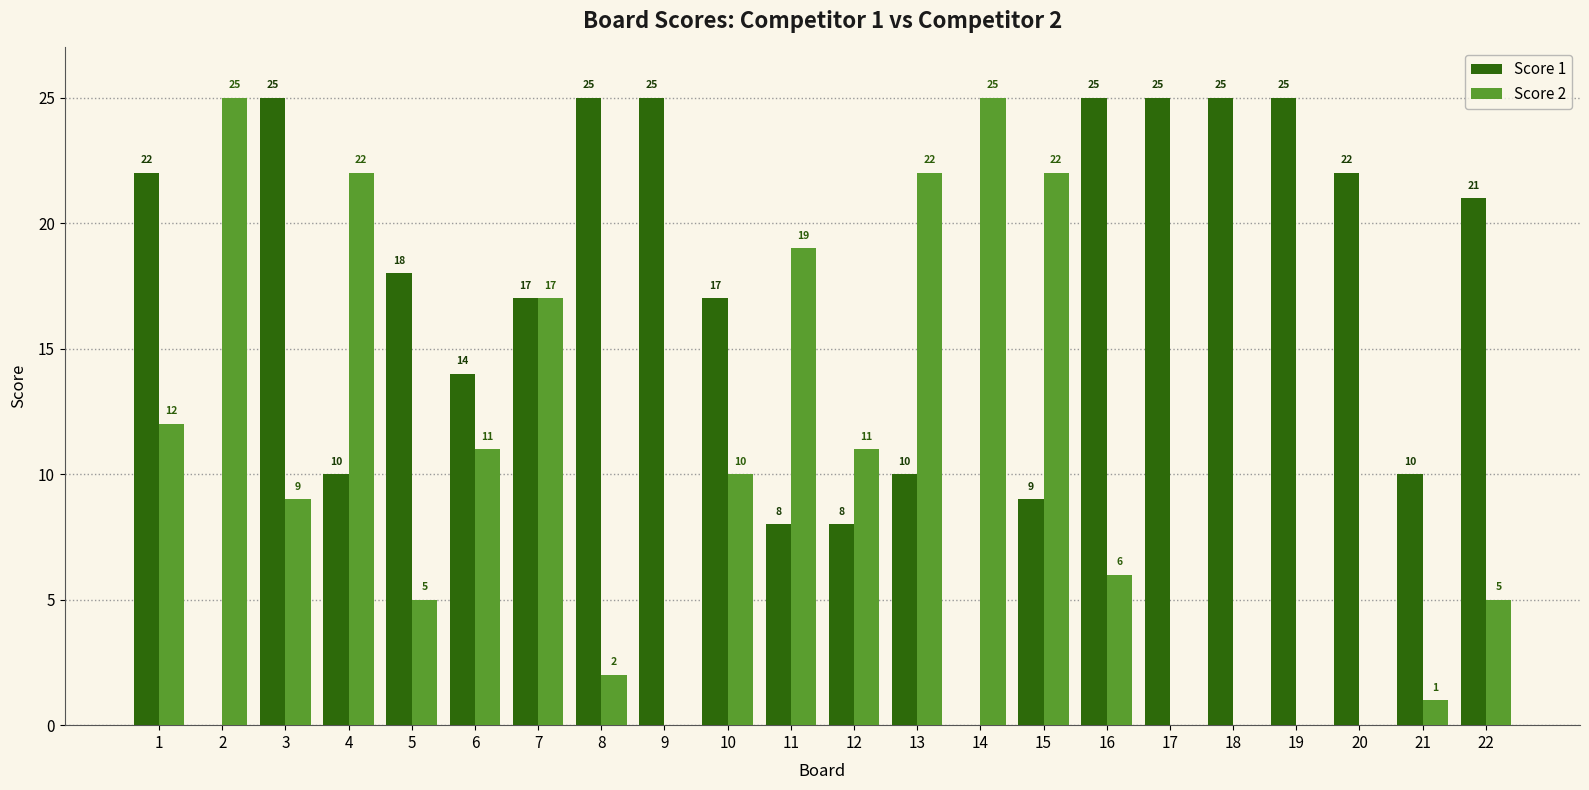

Reading left to right, list all the values displayed in this chart.

Score 1: 22	0	25	10	18	14	17	25	25	17	8	8	10	0	9	25	25	25	25	22	10	21
Score 2: 12	25	9	22	5	11	17	2	0	10	19	11	22	25	22	6	0	0	0	0	1	5